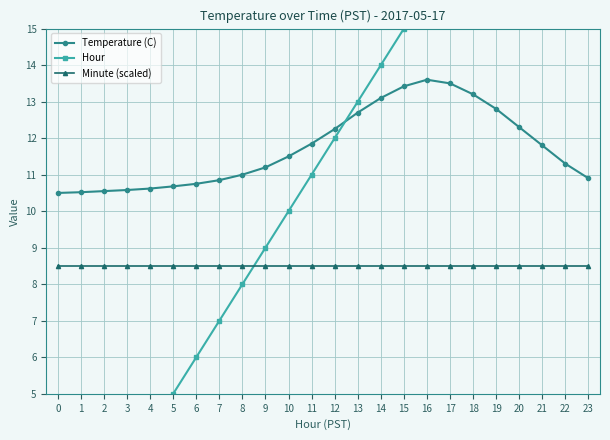

True or false: Hour has more than 2 interior local peaks.

False